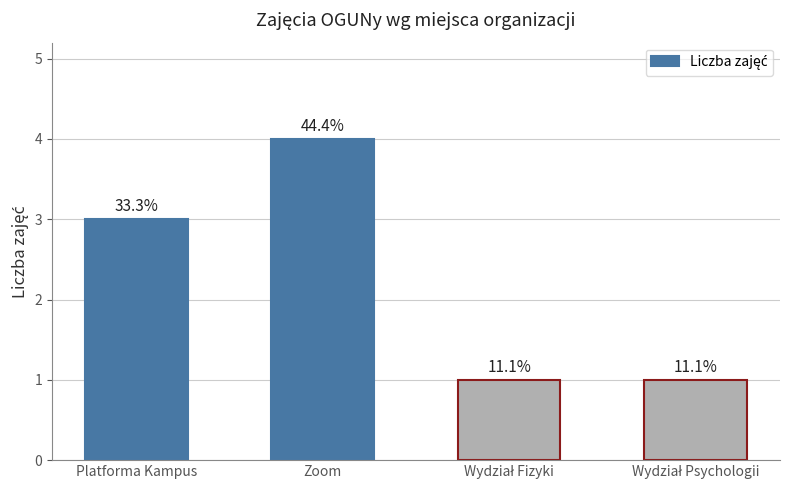

How many bars are there in total?

4